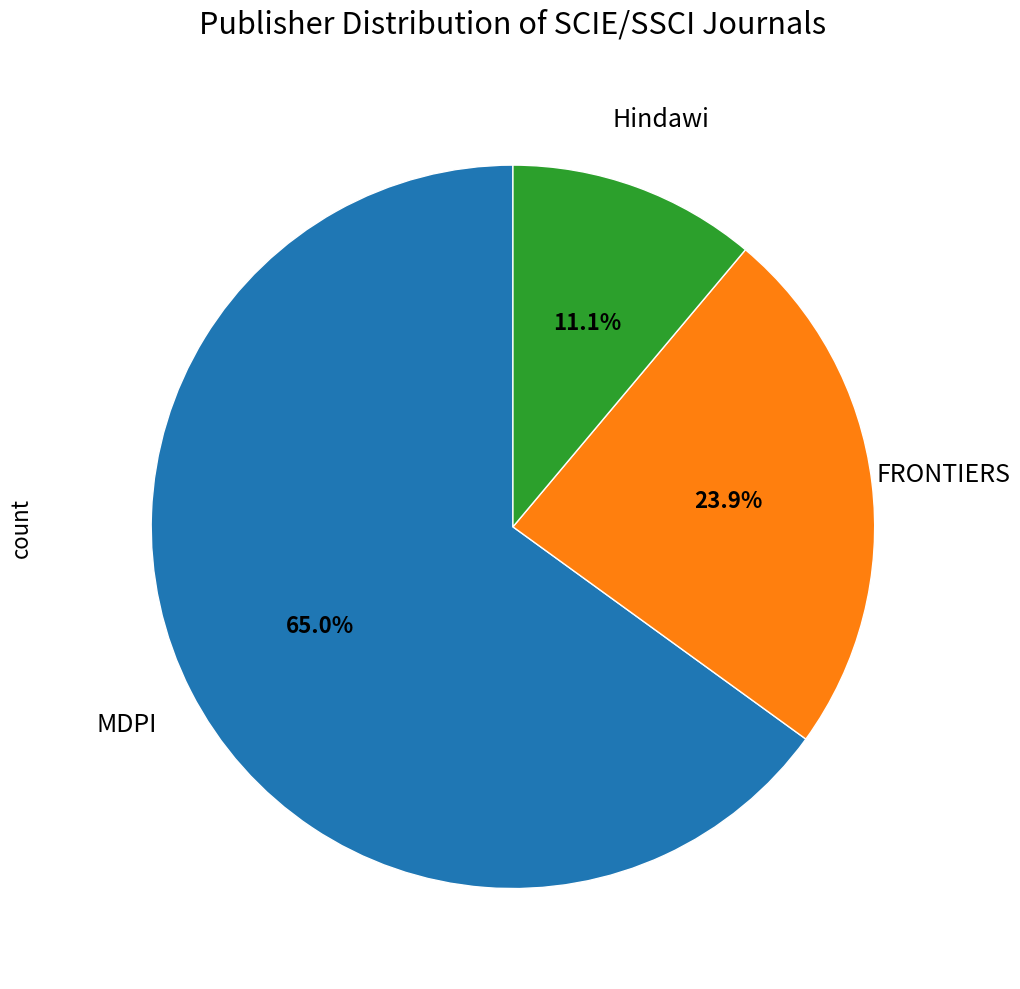

How many slices are in this pie chart?

3